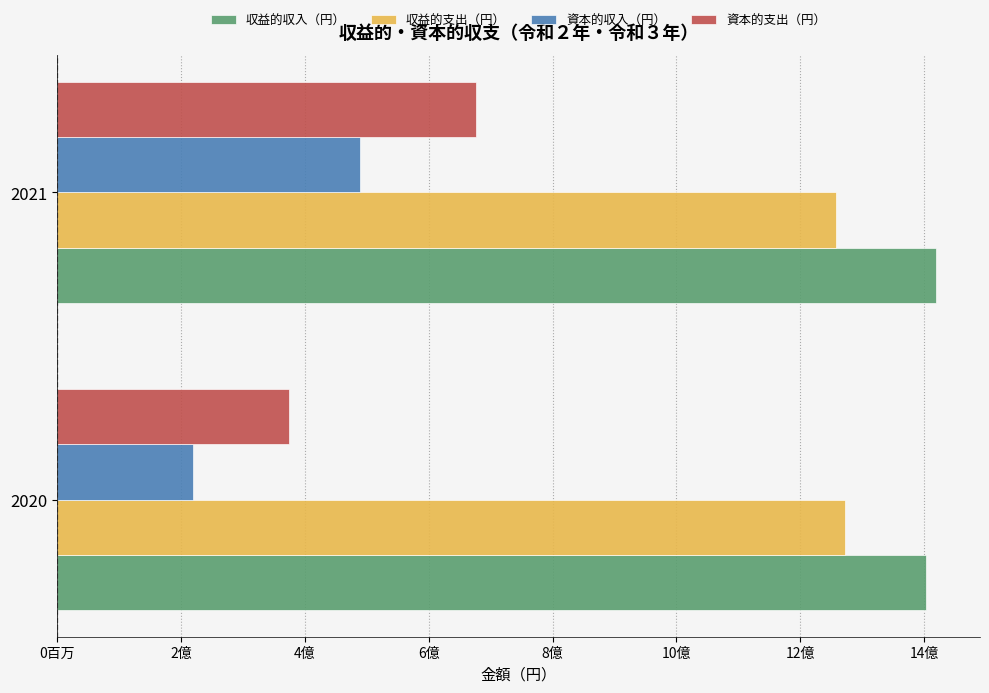

Reading left to right, extract all data points from this chart.

収益的収入（円）: 1402740552	1419047703
収益的支出（円）: 1272072320	1257299663
資本的収入（円）: 219752248	489602439
資本的支出（円）: 374325525	675662397